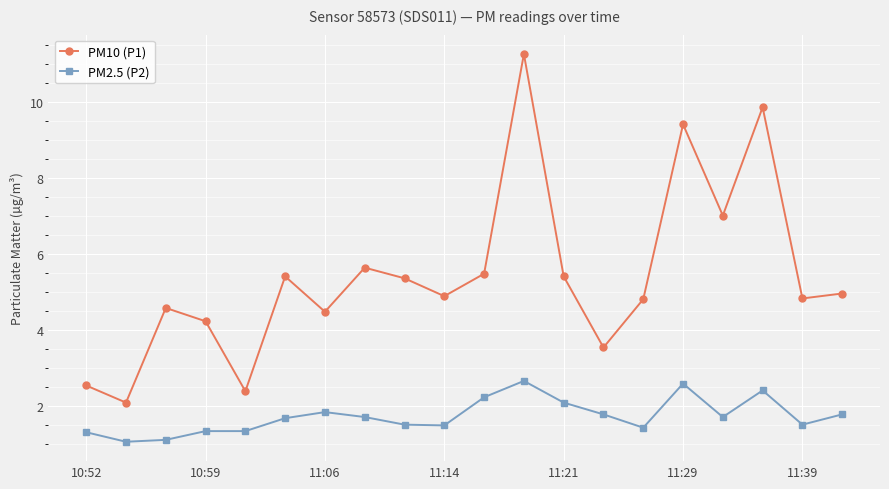

Rank the series by their maximum value, from lowest to highest.

PM2.5 (P2), PM10 (P1)